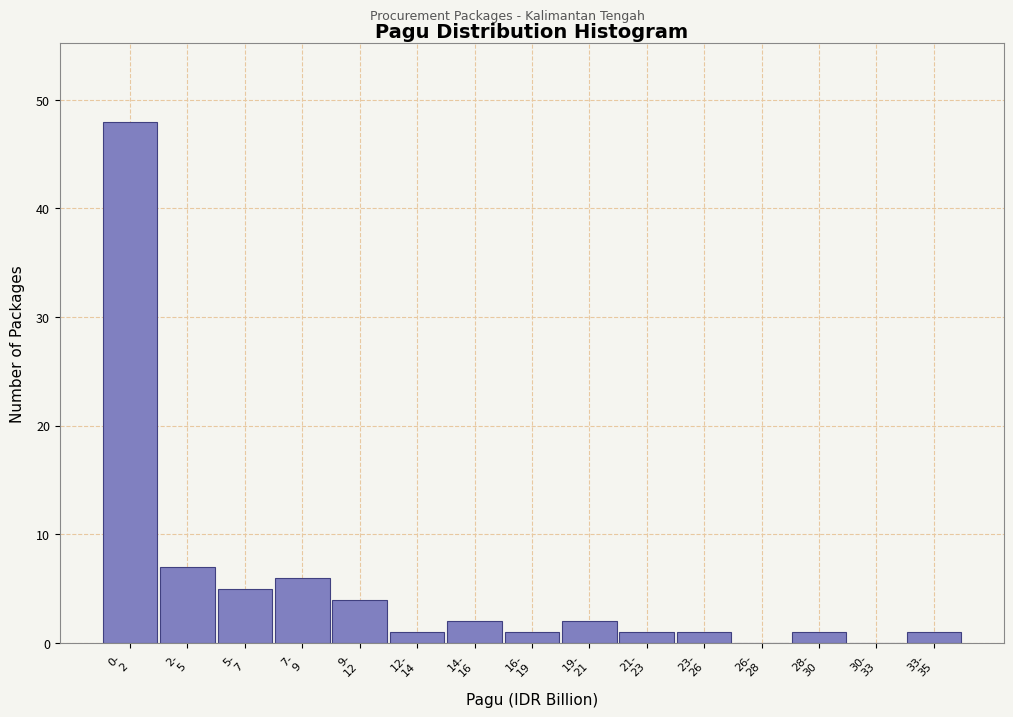

What is the sum of all values?

80